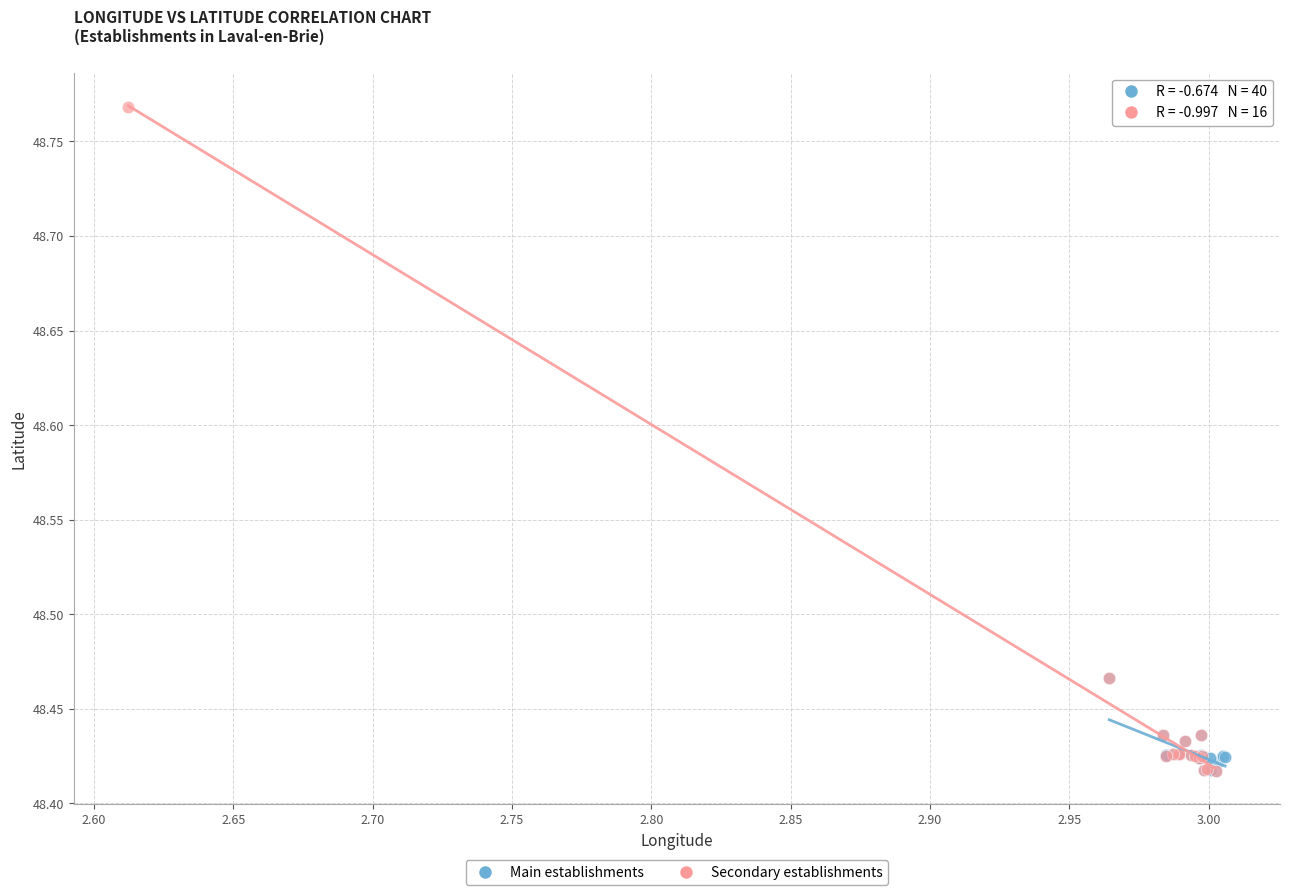

Which series reaches the maximum Y coordinate?

Secondary establishments